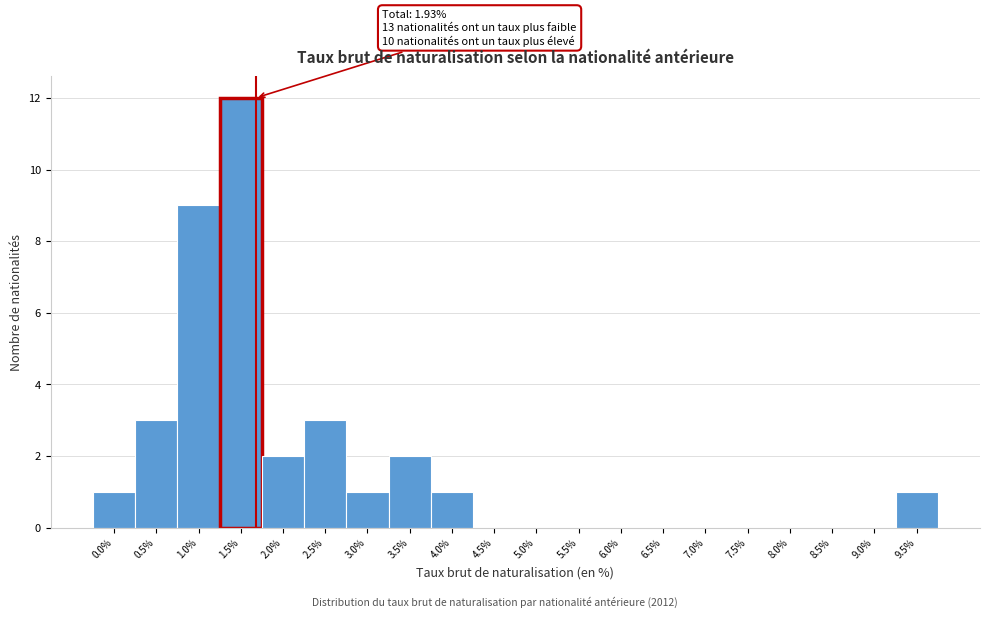

Reading left to right, extract all data points from this chart.

0.0%=1	0.5%=3	1.0%=9	1.5%=12	2.0%=2	2.5%=3	3.0%=1	3.5%=2	4.0%=1	4.5%=0	5.0%=0	5.5%=0	6.0%=0	6.5%=0	7.0%=0	7.5%=0	8.0%=0	8.5%=0	9.0%=0	9.5%=1